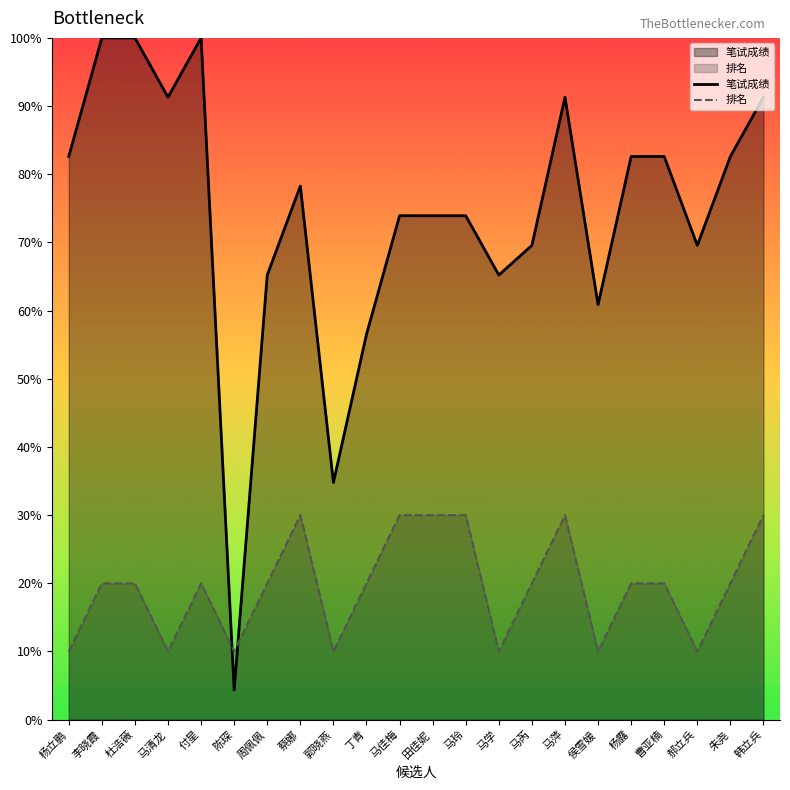

In 排名, how many points are higher than both neighbors (excluding endpoints)?

3